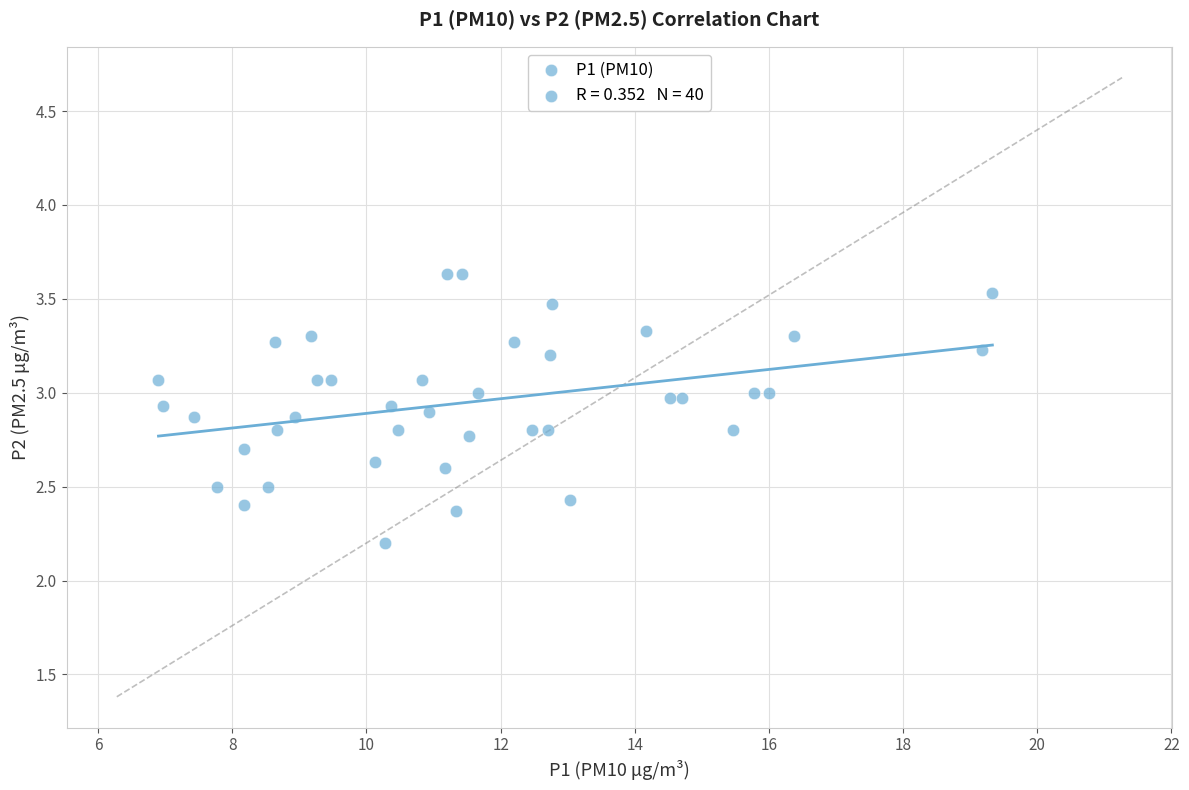

What is the range of Y values (max minus min)?

1.4